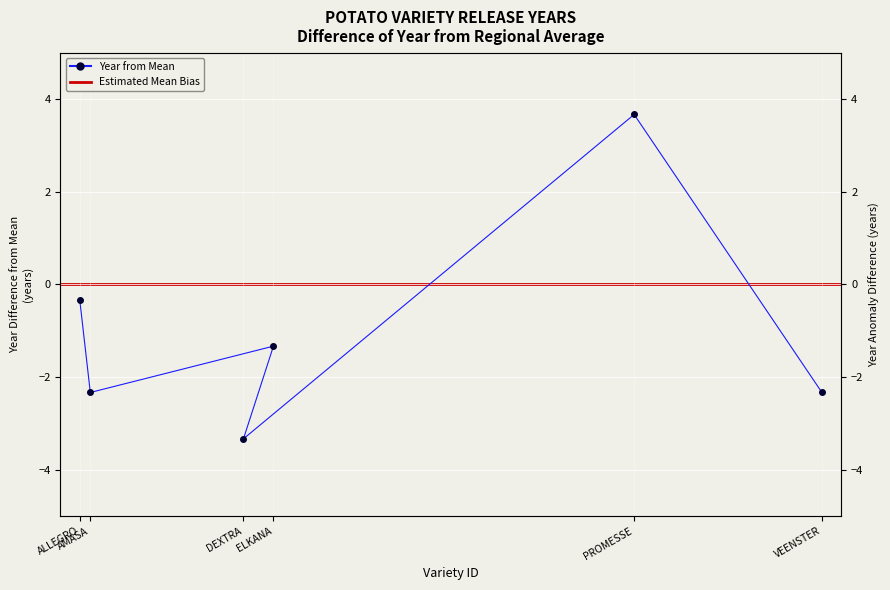

Is this an area chart (filled region under the line)?

No